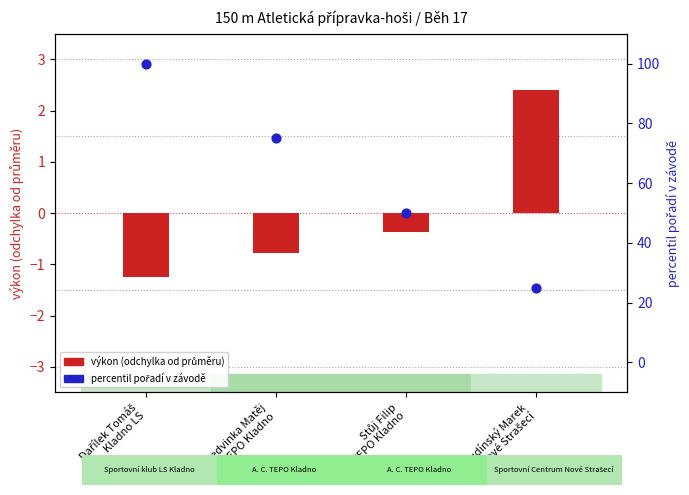

What is the total value across all series at Stůj Filip
TEPO Kladno?

49.6